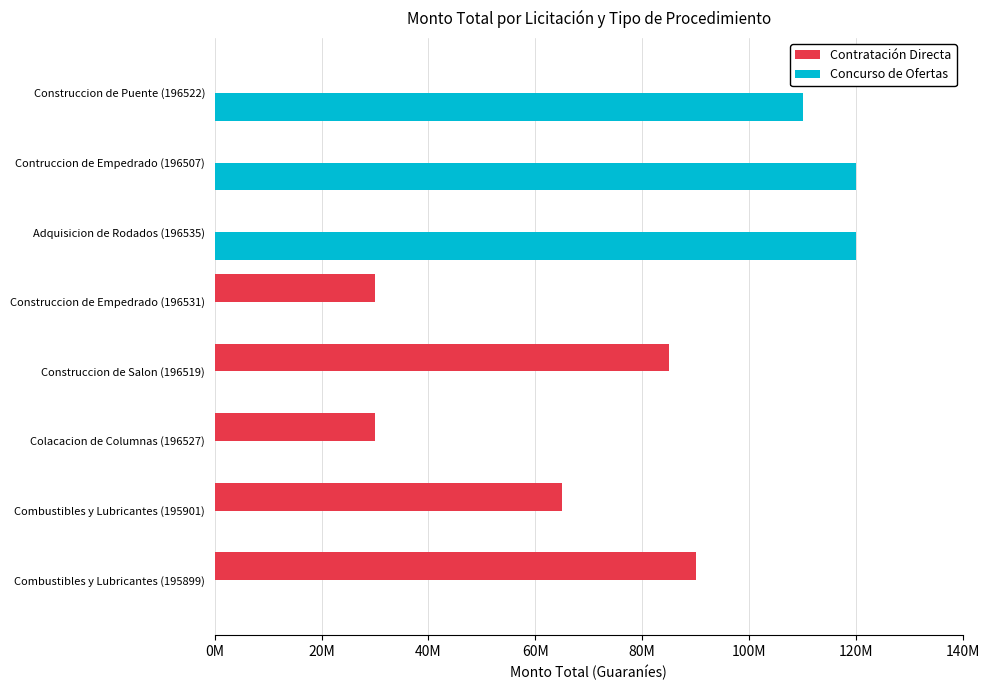

What are all the series names shown in the legend?

Contratación Directa, Concurso de Ofertas